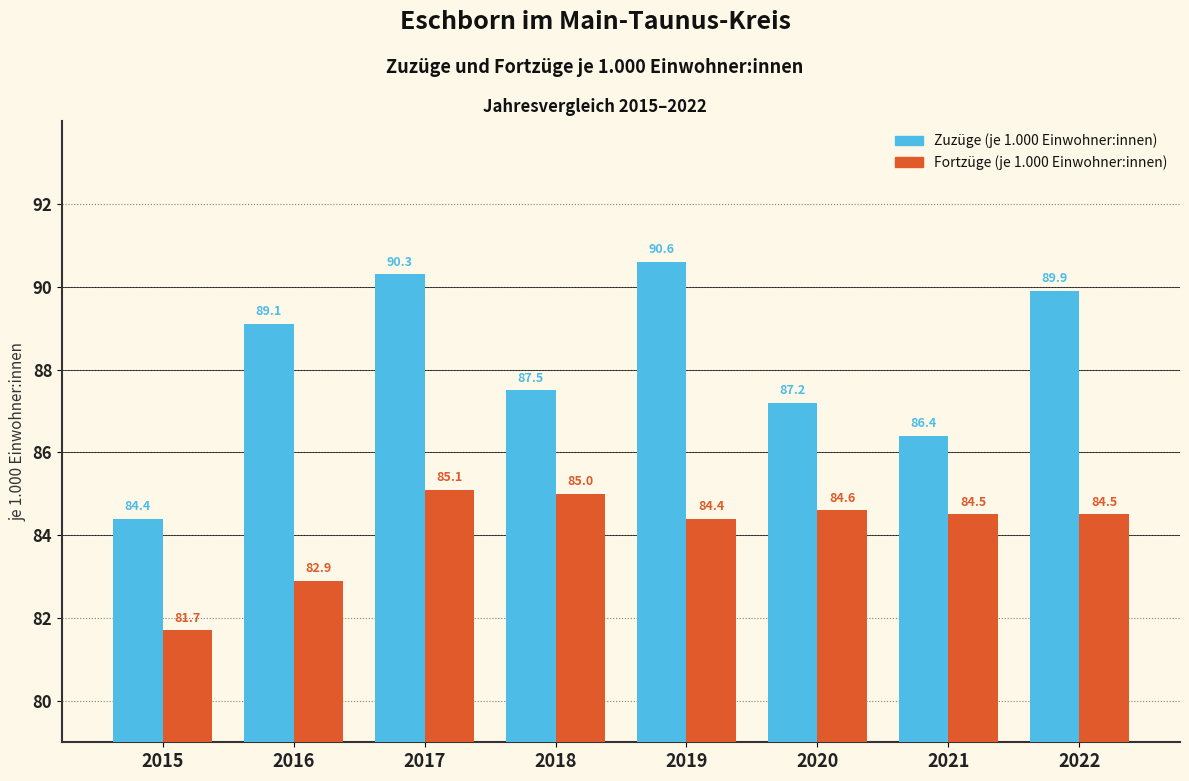

Reading left to right, list all the values displayed in this chart.

Zuzüge (je 1.000 Einwohner:innen): 2015=84.4	2016=89.1	2017=90.3	2018=87.5	2019=90.6	2020=87.2	2021=86.4	2022=89.9
Fortzüge (je 1.000 Einwohner:innen): 2015=81.7	2016=82.9	2017=85.1	2018=85.0	2019=84.4	2020=84.6	2021=84.5	2022=84.5